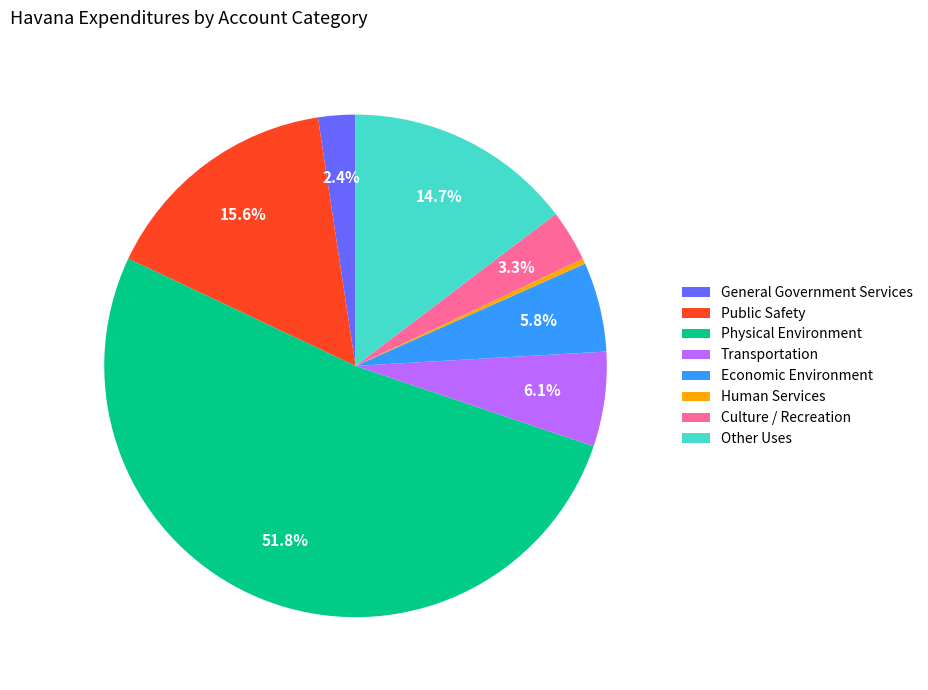

Which slice is the smallest?

Human Services